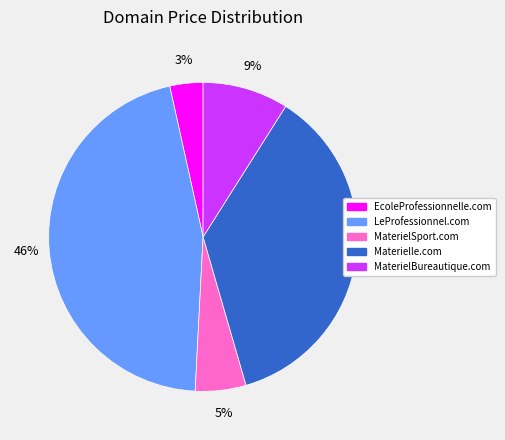

To the nearest percent, what is the combined percentage of EcoleProfessionnelle.com and MaterielBureautique.com?

12%